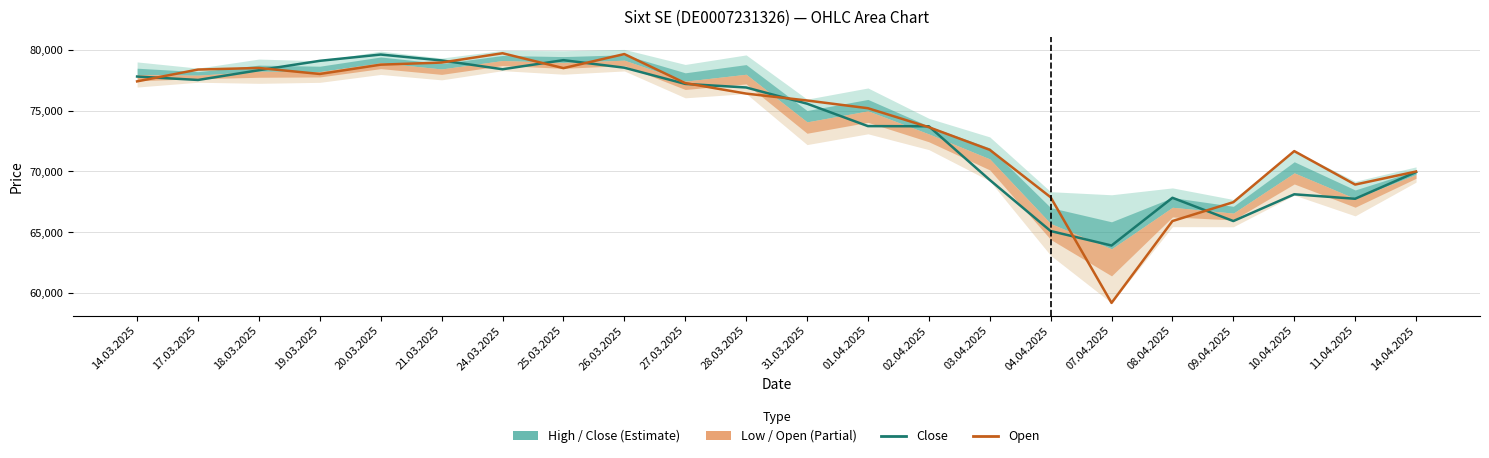

What is the sum of all Open values?

1628973